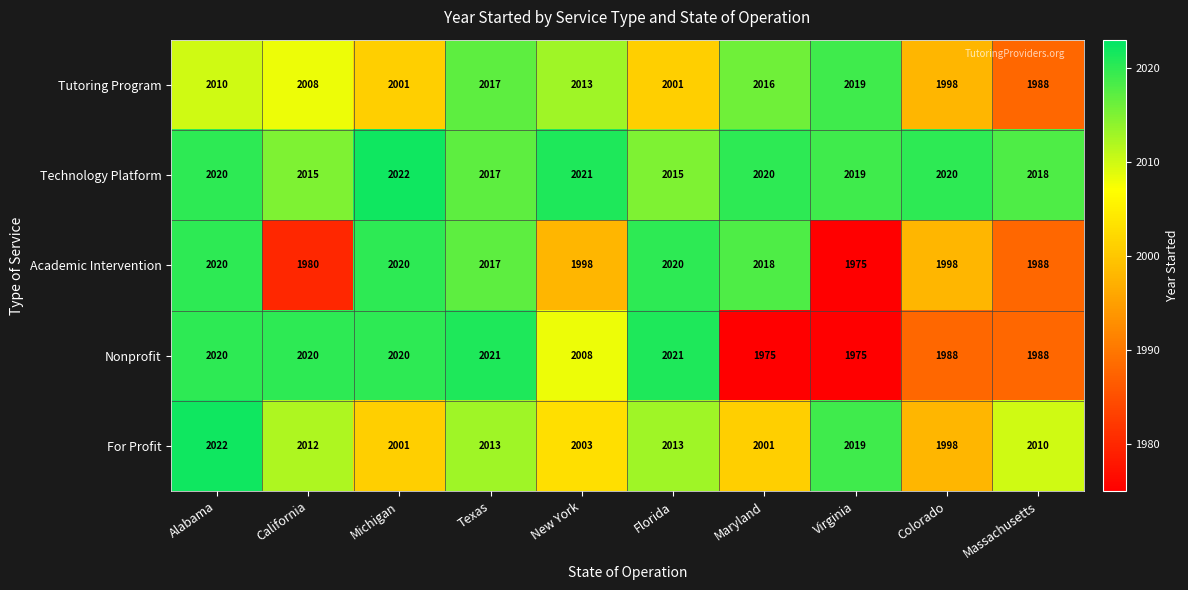

What is the sum of all Academic Intervention values?

20034